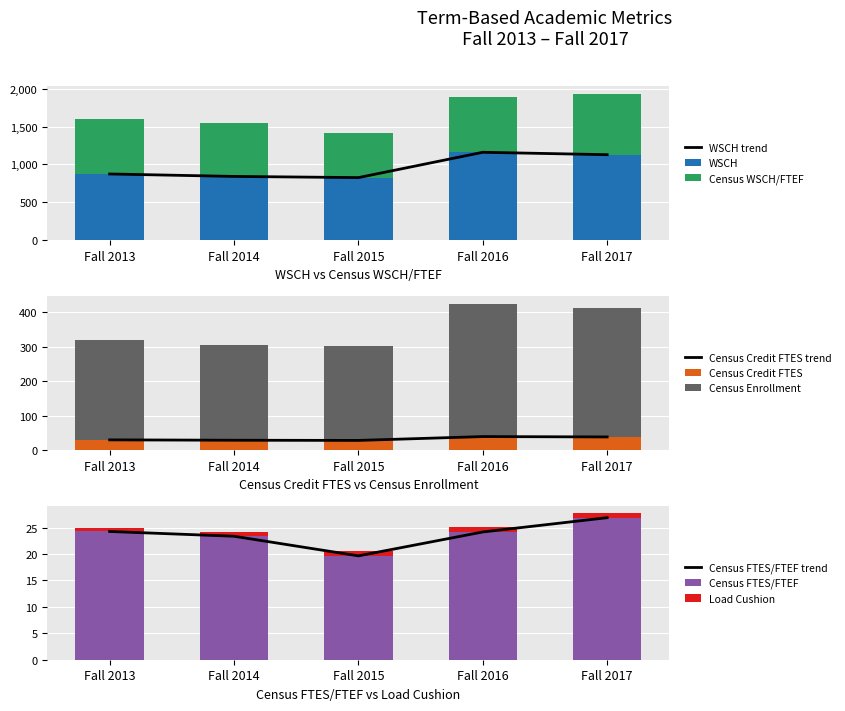

At how many categories does at least one series exceed 52?

5